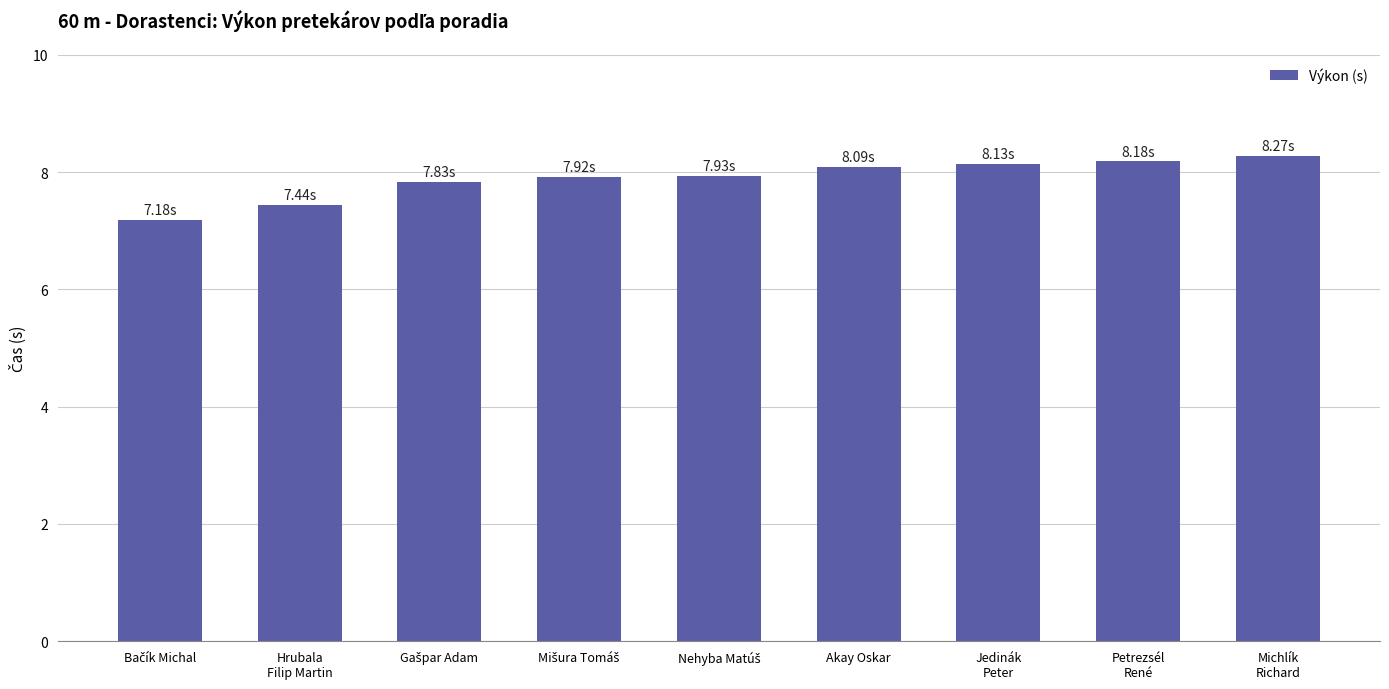

What is the maximum value shown in the chart?

8.3